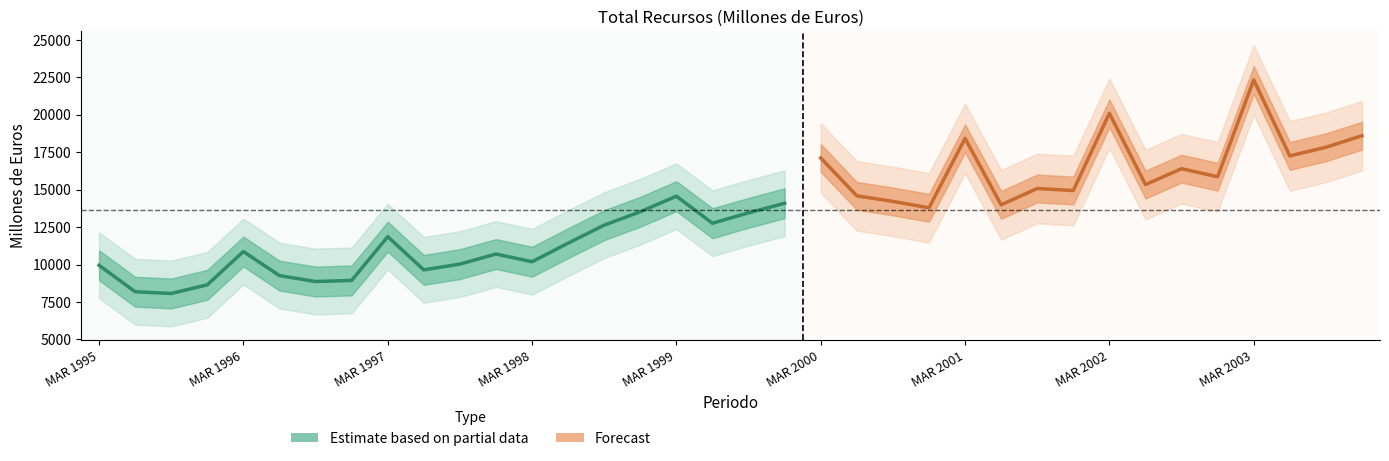

Reading left to right, what are all the values shown in this chart?

9951	8187	8071	8649	10868	9263	8868	8941	11861	9645	10031	10702	10190	11430	12632	13525	14562	12758	13454	14093	17115	14586	14215	13787	18421	13986	15076	14943	20092	15338	16397	15862	22321	17252	17826	18598